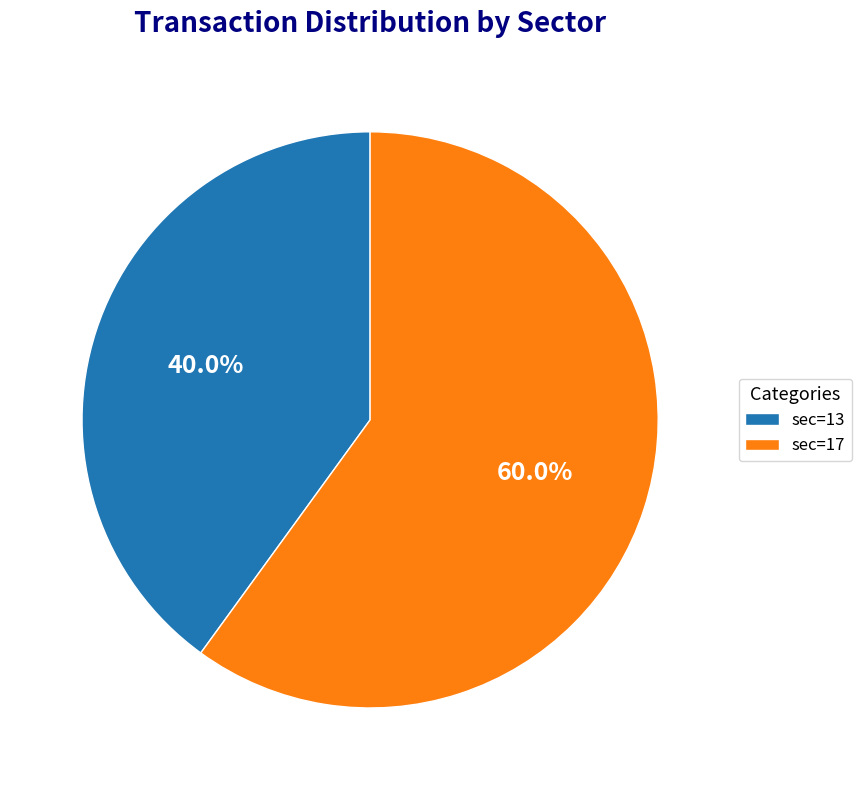

Approximately how many times larger is the value at sec=17 compared to sec=13?

1.5